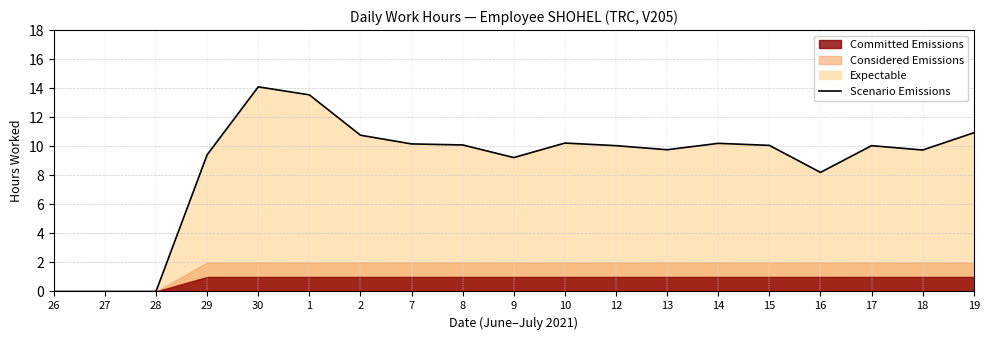

What is the change in value from 30 to 2?

-3.3